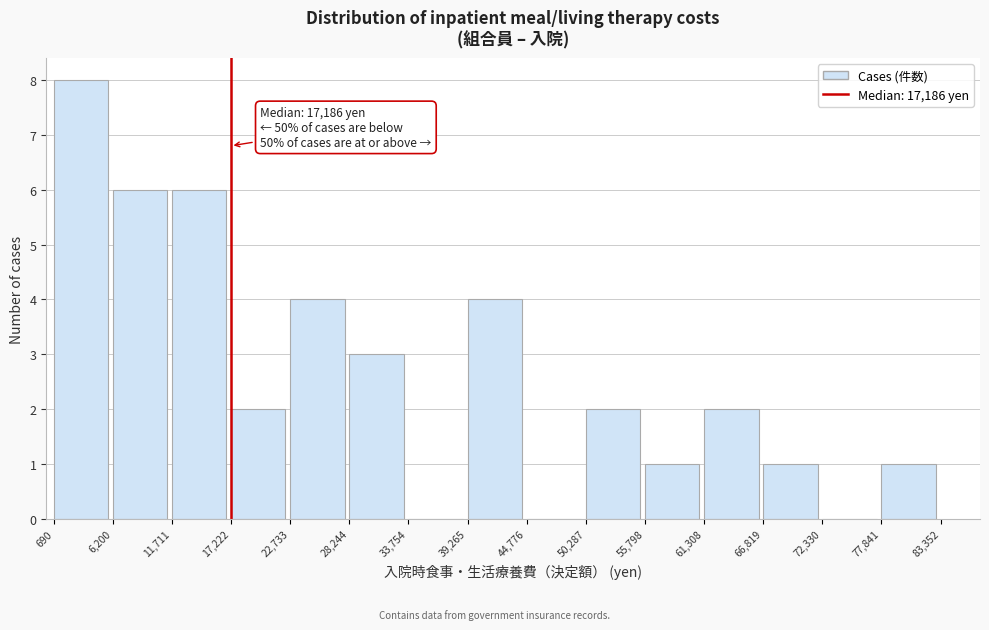

Which range on the x-axis has the tallest bar?

690 to 6,200